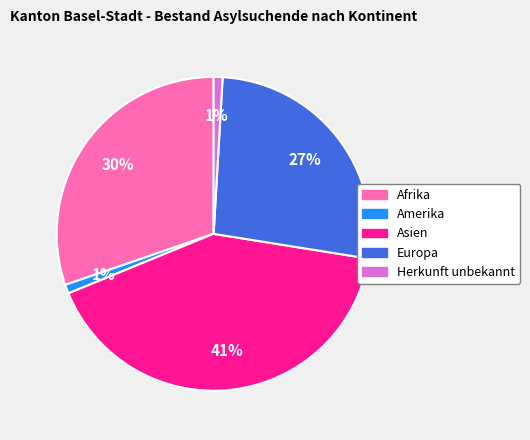

Which category has the biggest portion of the pie?

Asien